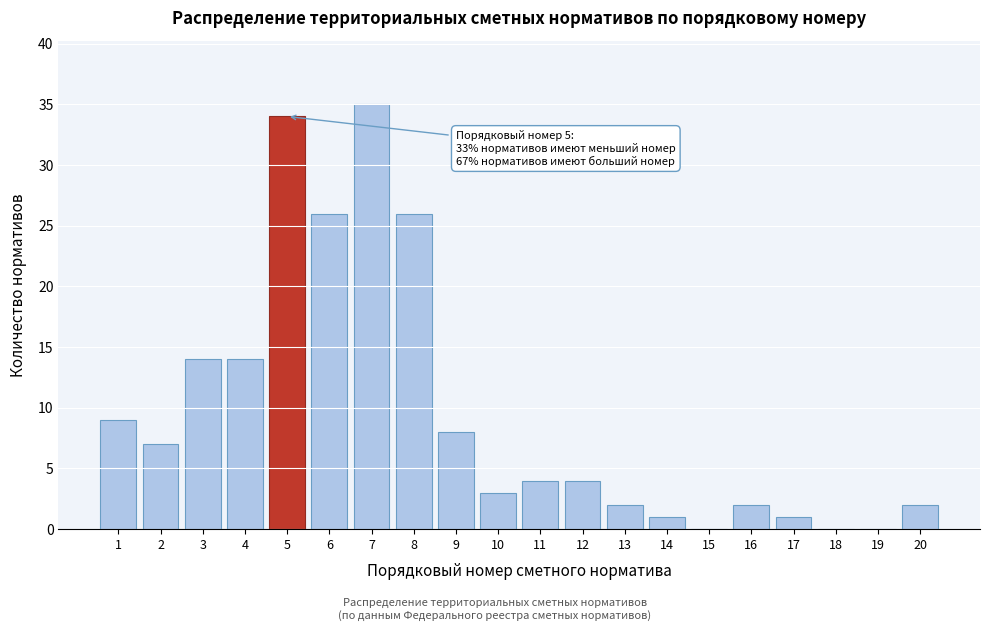

Reading left to right, transcribe all the data shown in this chart.

1=9	2=7	3=14	4=14	5=34	6=26	7=35	8=26	9=8	10=3	11=4	12=4	13=2	14=1	15=0	16=2	17=1	18=0	19=0	20=2